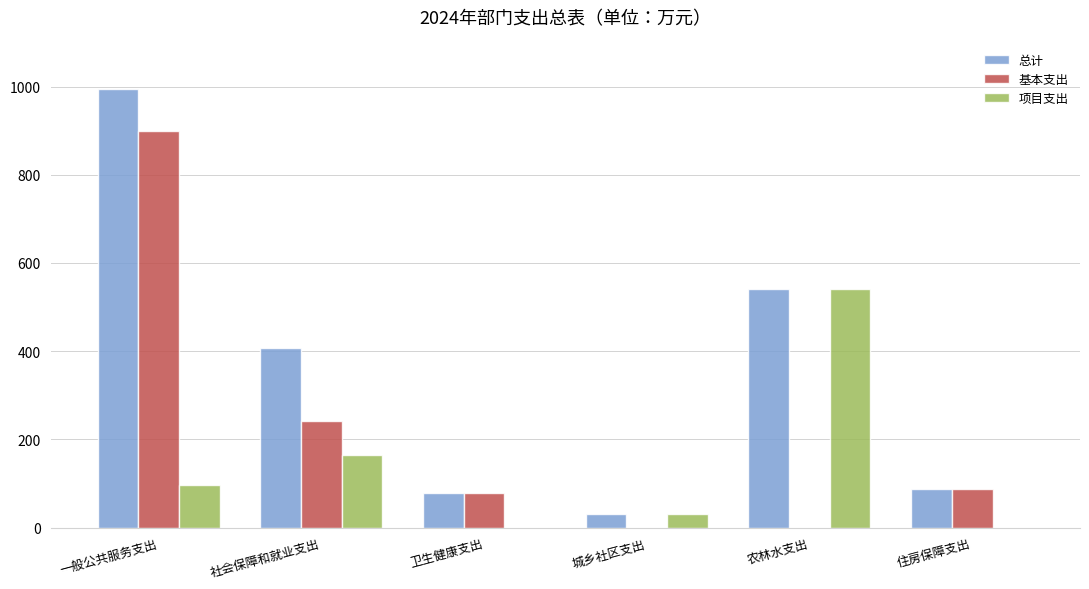

Is the value of 基本支出 at 一般公共服务支出 greater than the value of 项目支出 at 社会保障和就业支出?

Yes